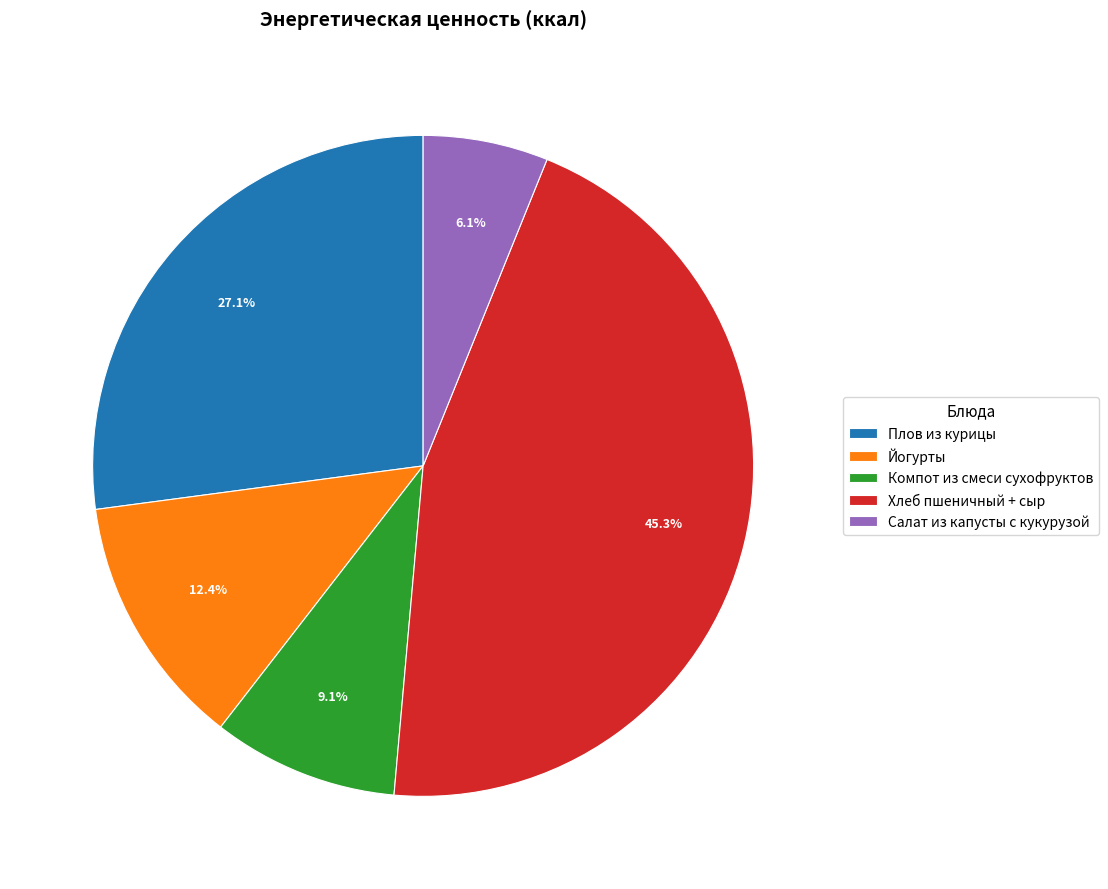

Which category has the smallest portion of the pie?

Салат из капусты с кукурузой